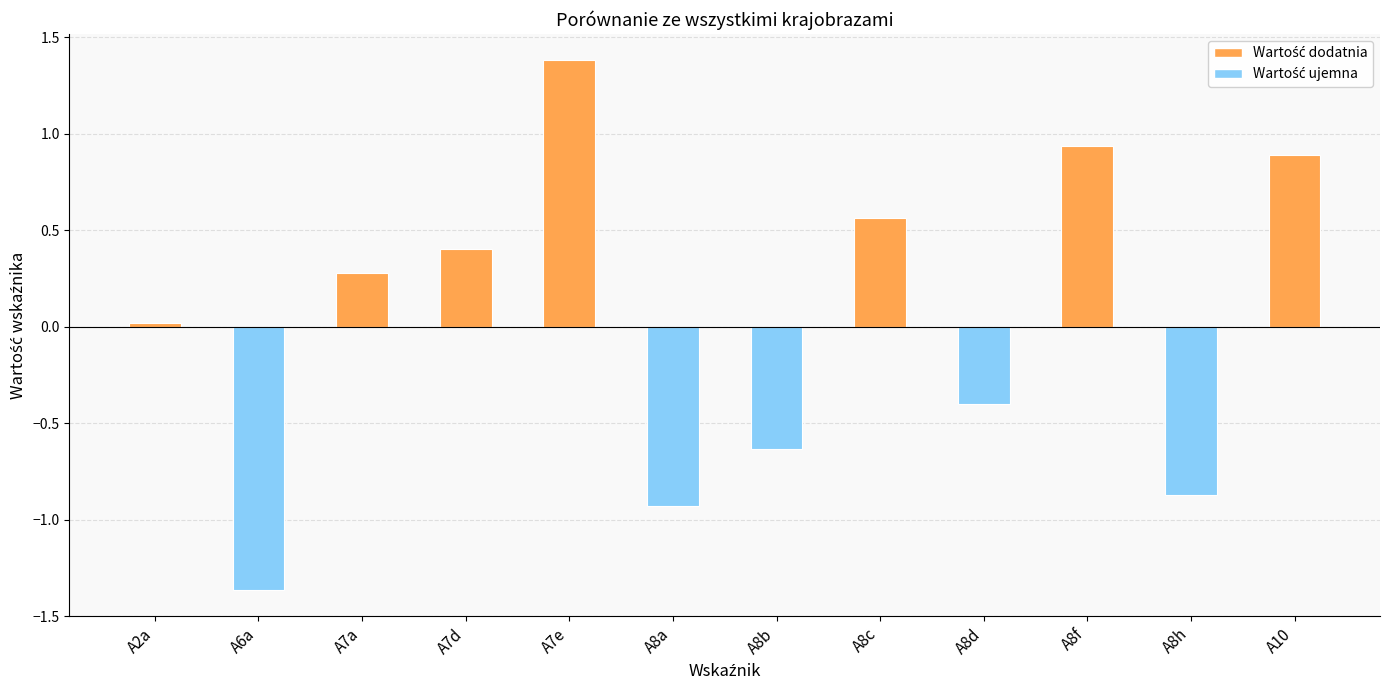

True or false: the data shows 0.4 at A10.

False